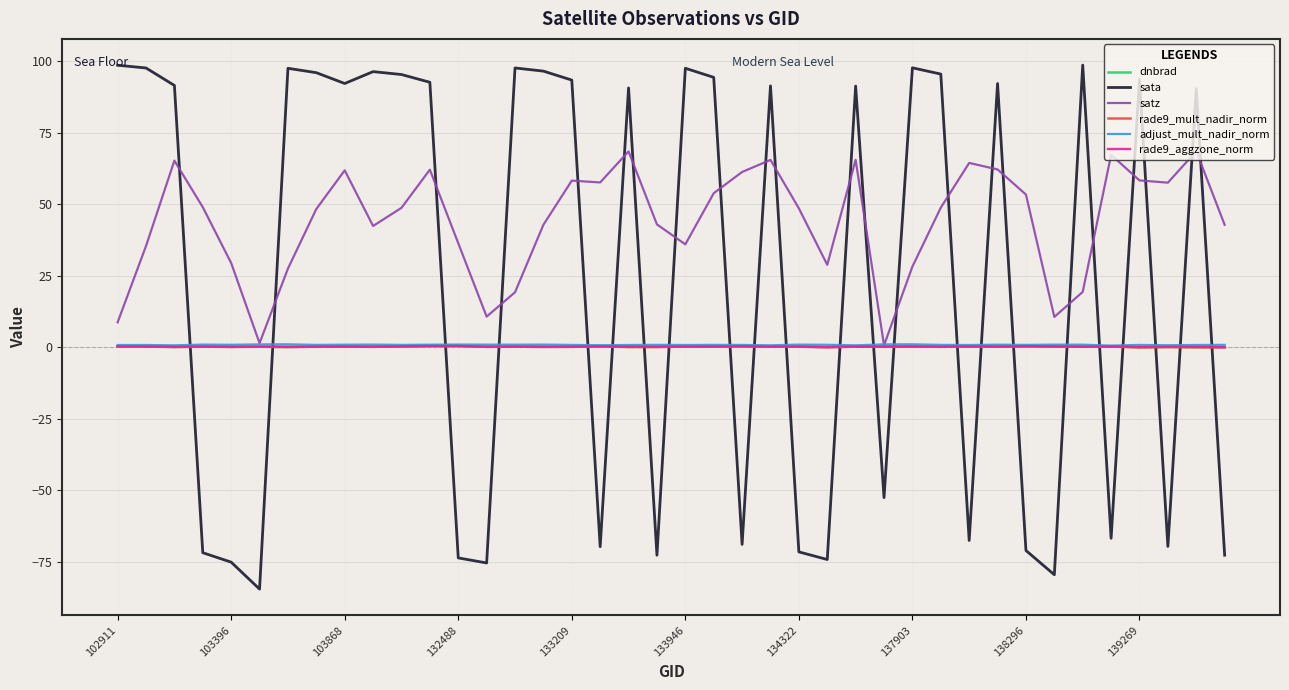

What is the highest value of the sata series?

98.6